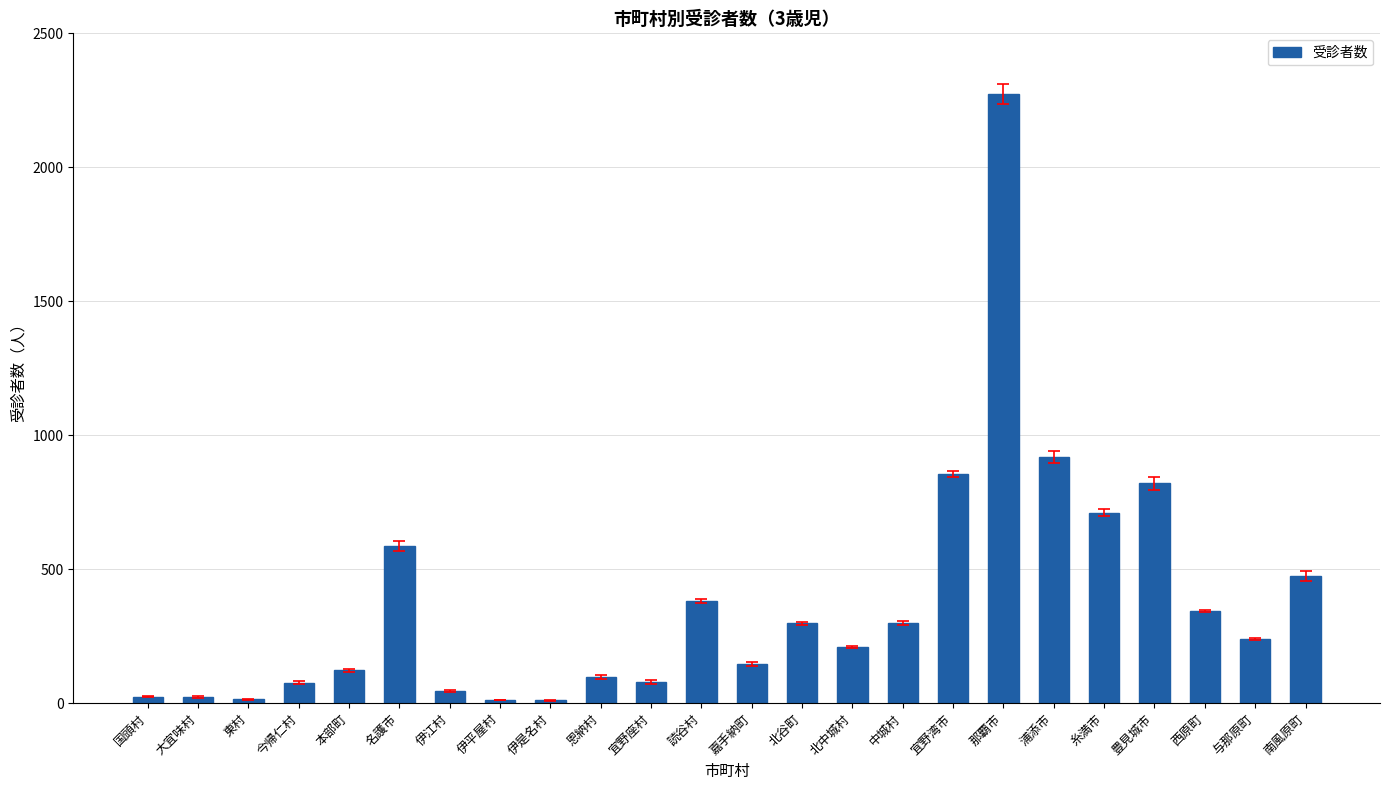

What is the change in value from 恩納村 to 南風原町?

+376